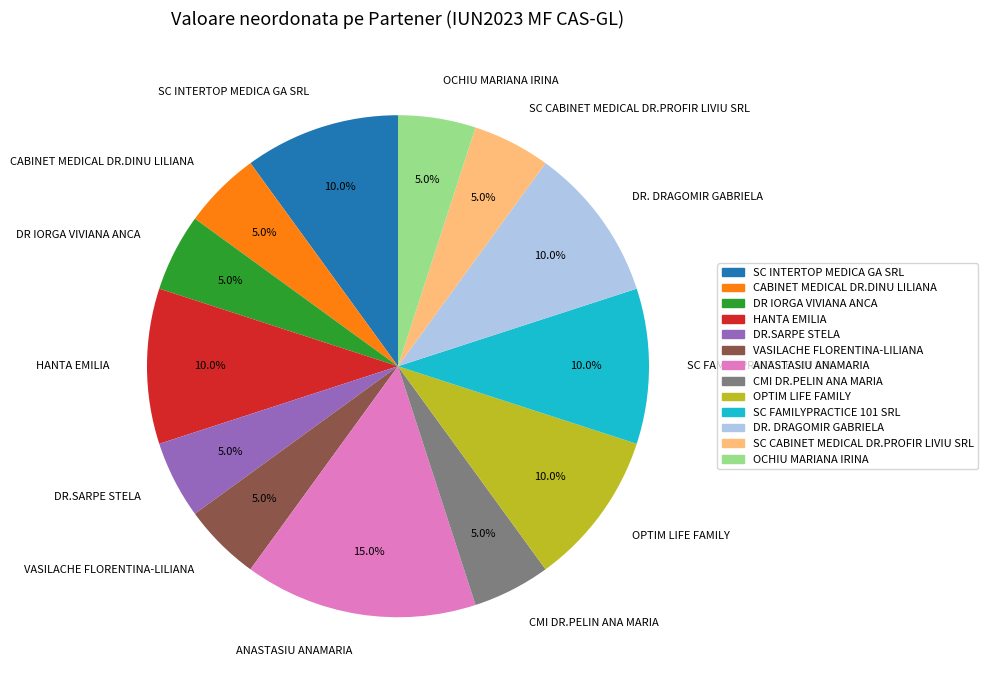

Is it true that DR IORGA VIVIANA ANCA is 5% of the pie?

True